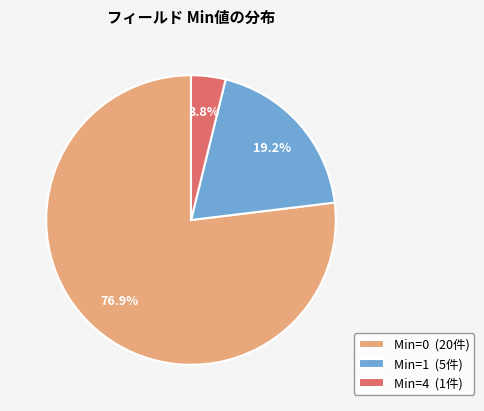

Do Min=0 (20件) and Min=4 (1件) together represent more than half of the pie?

Yes